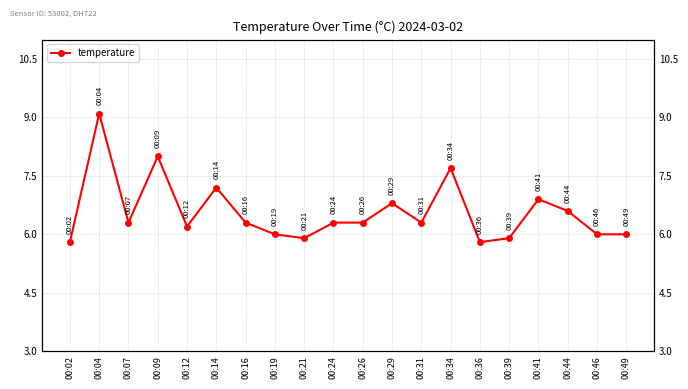

What is the maximum value shown in the chart?

9.1